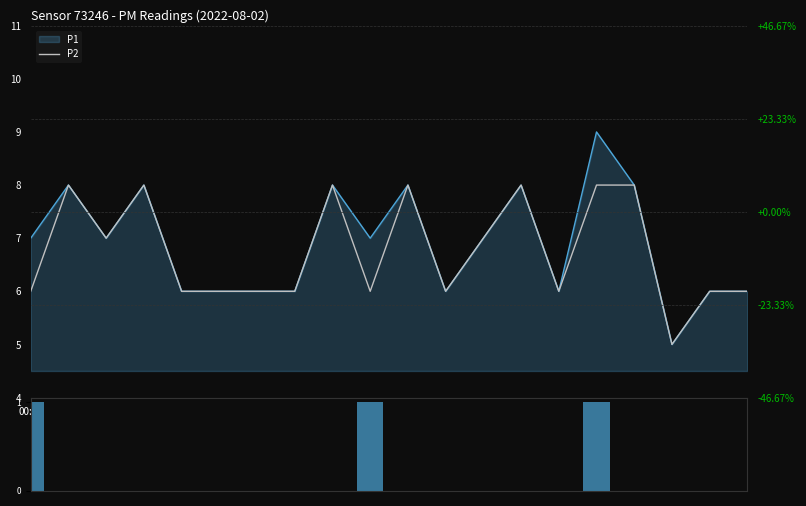

How many data points in P2 are above 6?

9